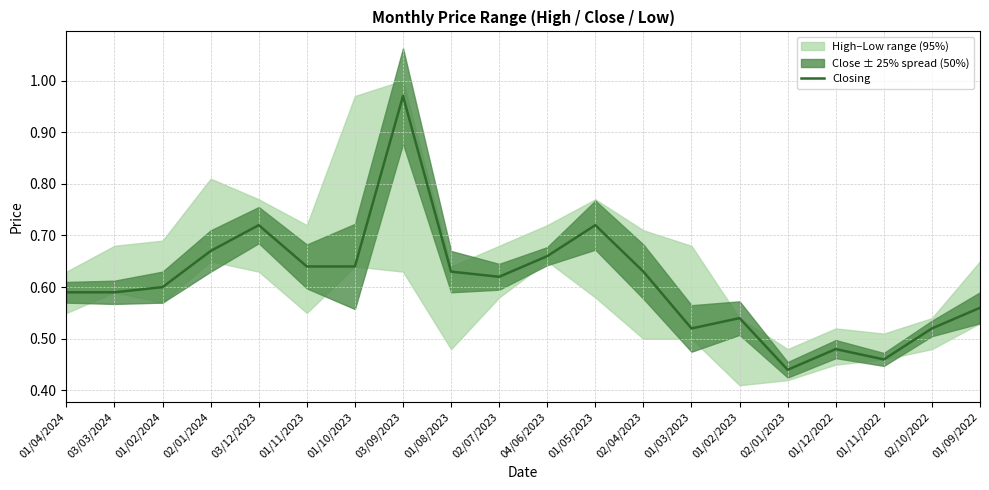

Reading left to right, extract all data points from this chart.

01/04/2024=0.6	03/03/2024=0.6	01/02/2024=0.6	02/01/2024=0.7	03/12/2023=0.7	01/11/2023=0.6	01/10/2023=0.6	03/09/2023=1.0	01/08/2023=0.6	02/07/2023=0.6	04/06/2023=0.7	01/05/2023=0.7	02/04/2023=0.6	01/03/2023=0.5	01/02/2023=0.5	02/01/2023=0.4	01/12/2022=0.5	01/11/2022=0.5	02/10/2022=0.5	01/09/2022=0.6